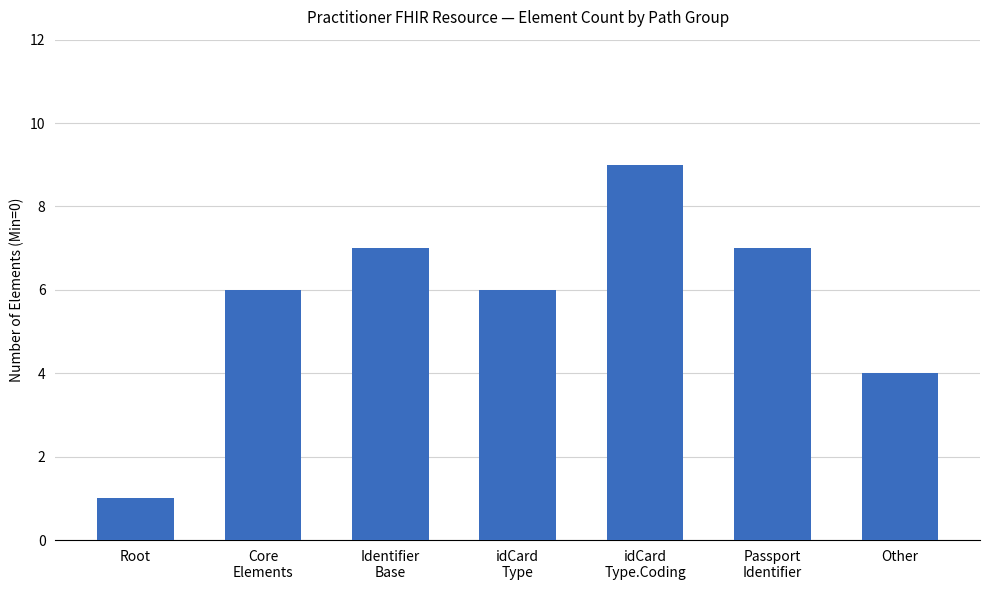

How many series are shown in this chart?

1